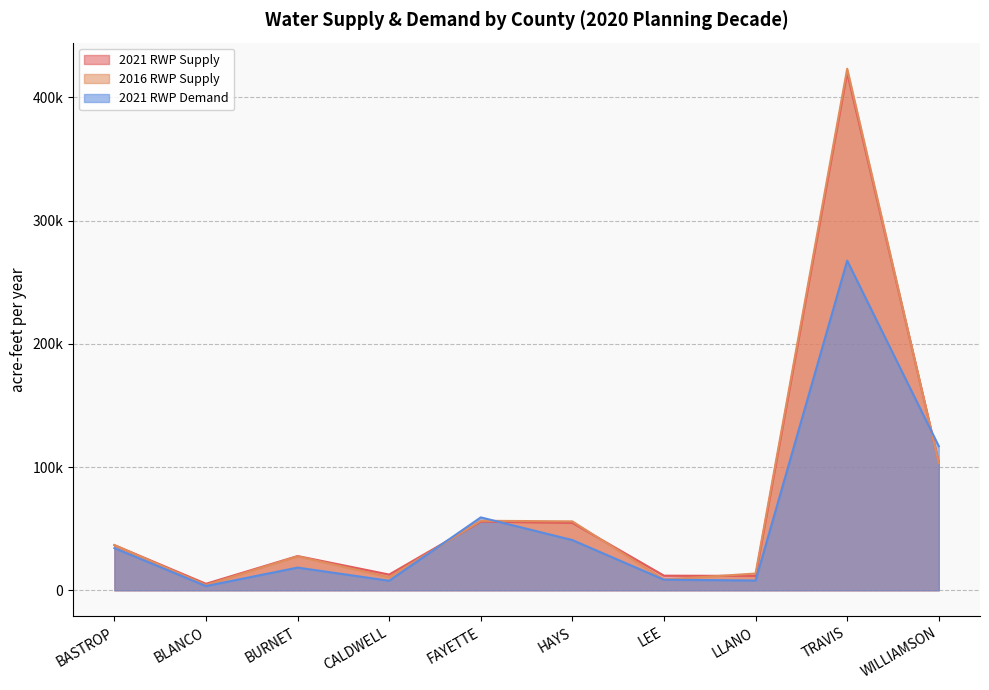

True or false: 2016 RWP Supply has more than 2 interior local peaks.

True